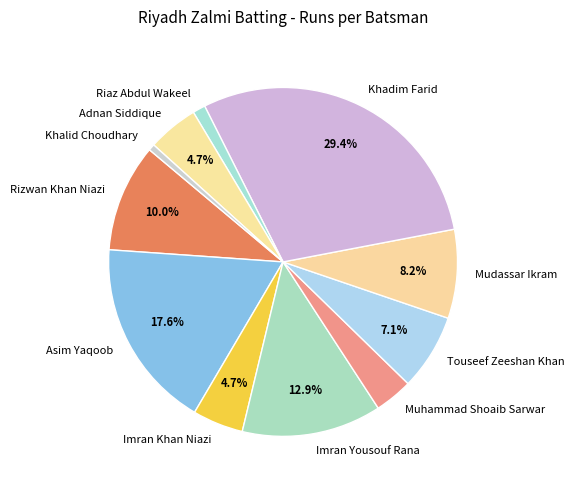

Is the sum of Khalid Choudhary and Khadim Farid greater than half?

No